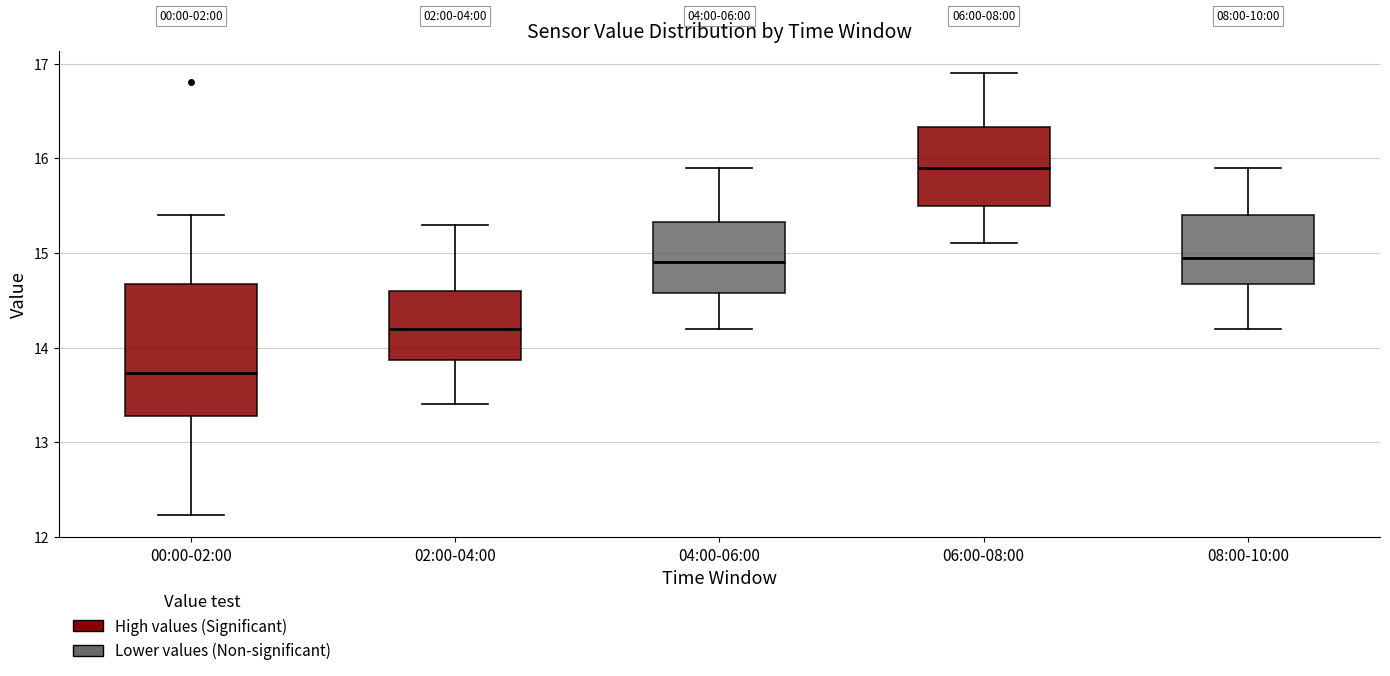

Comparing the boxes themselves (not the whiskers), which one is the tallest?

00:00-02:00